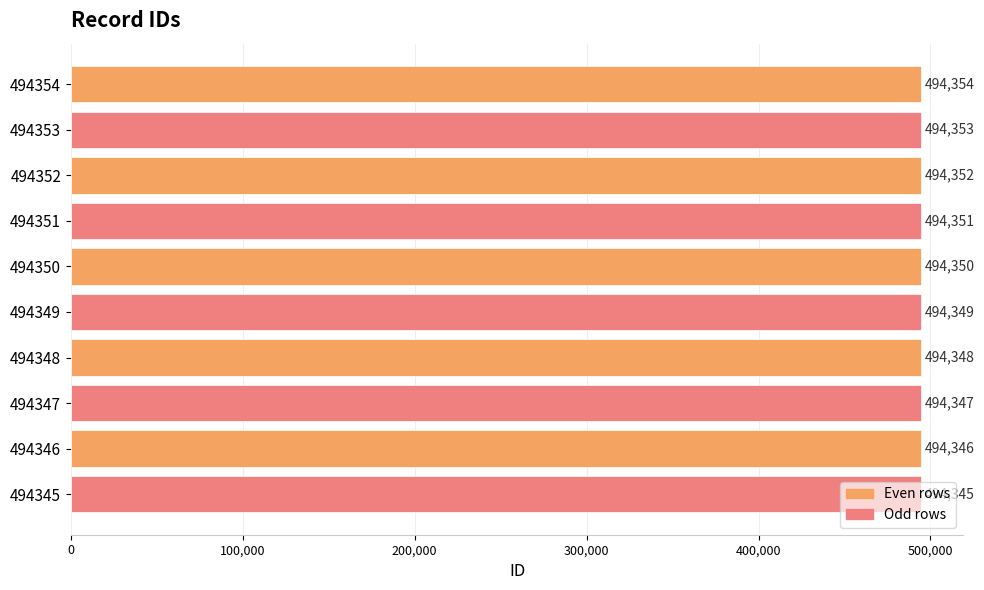

What is the difference between the values at 494349 and 494346?

3